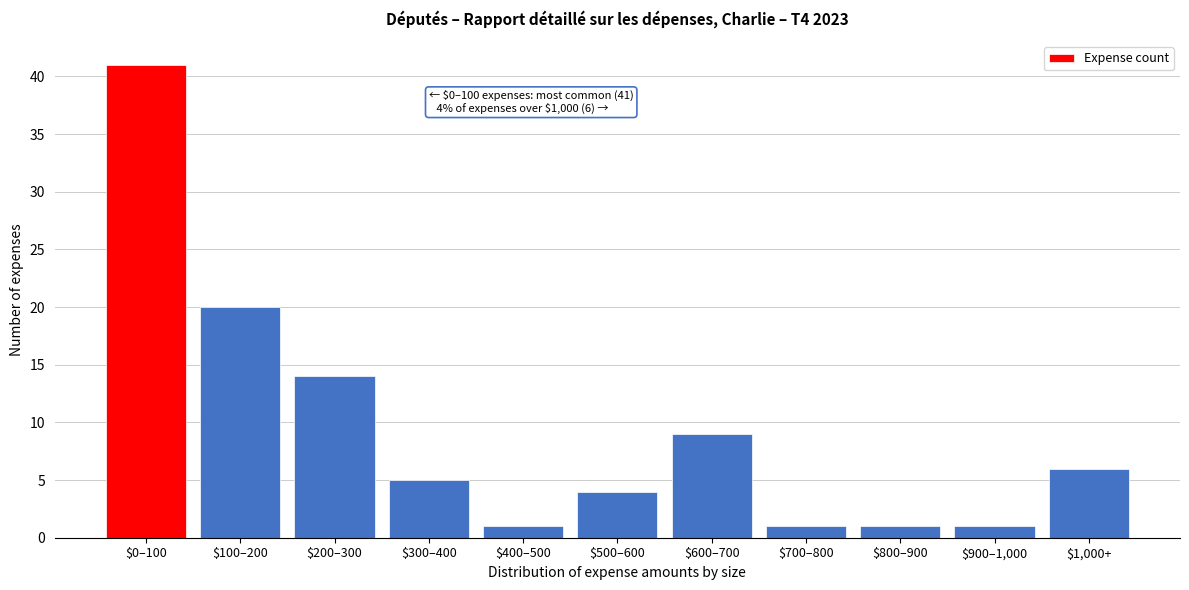

Reading left to right, extract all data points from this chart.

41	20	14	5	1	4	9	1	1	1	6